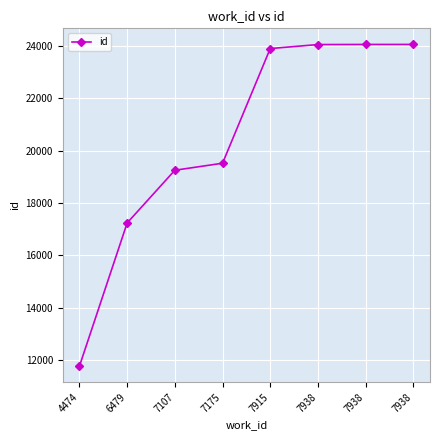

How many values are below 23904?

4